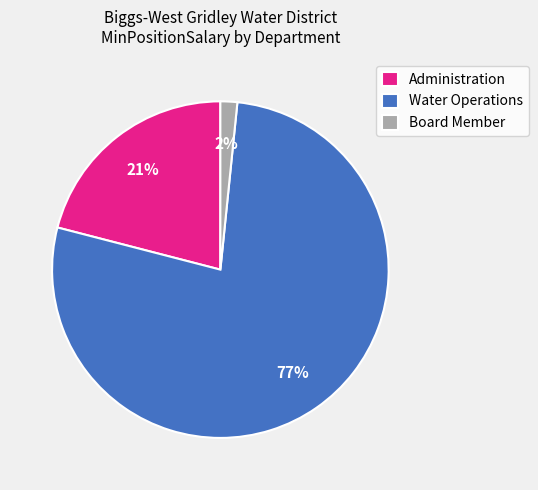

Which has a higher value, Board Member or Administration?

Administration